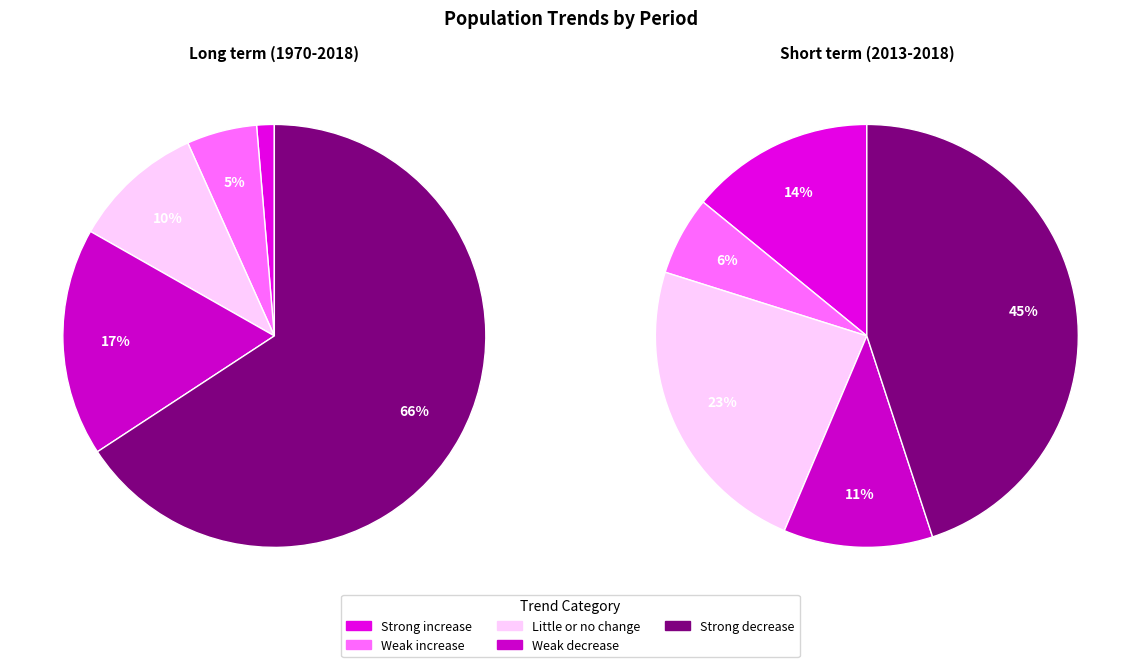

Is it true that Weak increase is 6% of the pie?

True